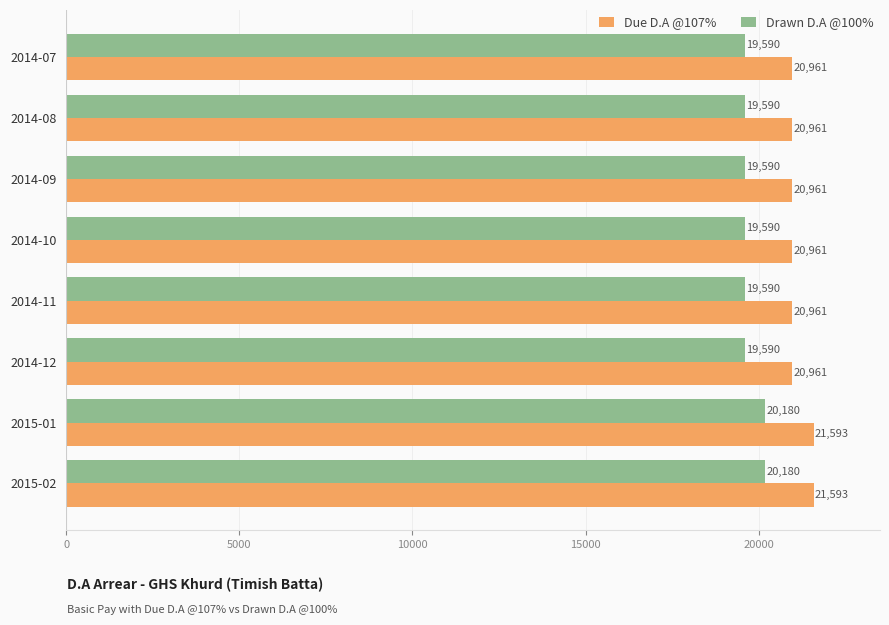

The value of Drawn D.A @100% at 2015-02 is 20180. True or false?

True